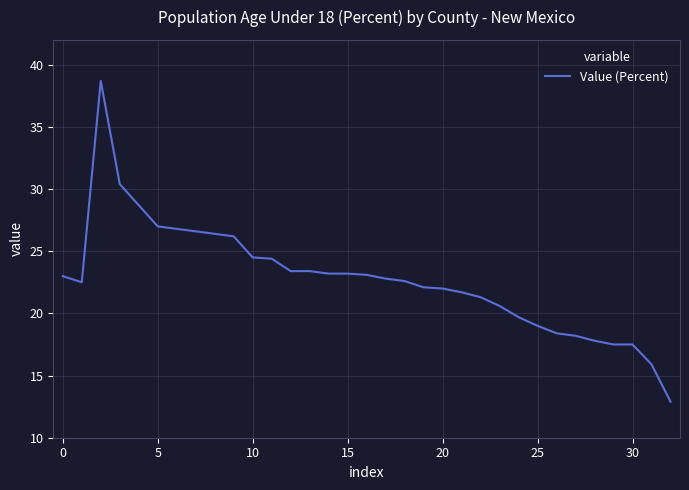

What is the maximum value shown in the chart?

38.7